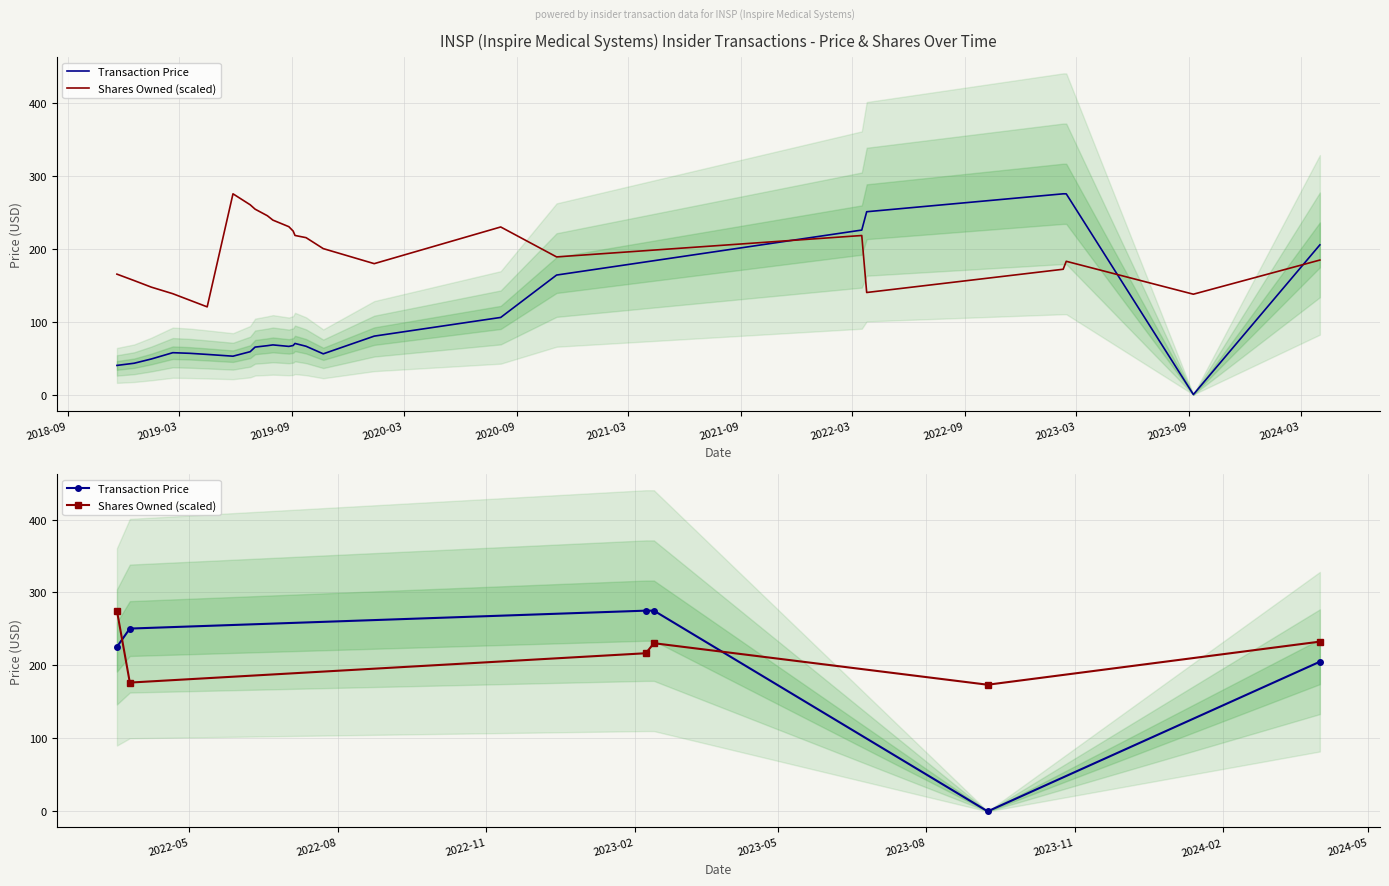

In Shares Owned (scaled), how many points are lower than both neighbors (excluding endpoints)?

2